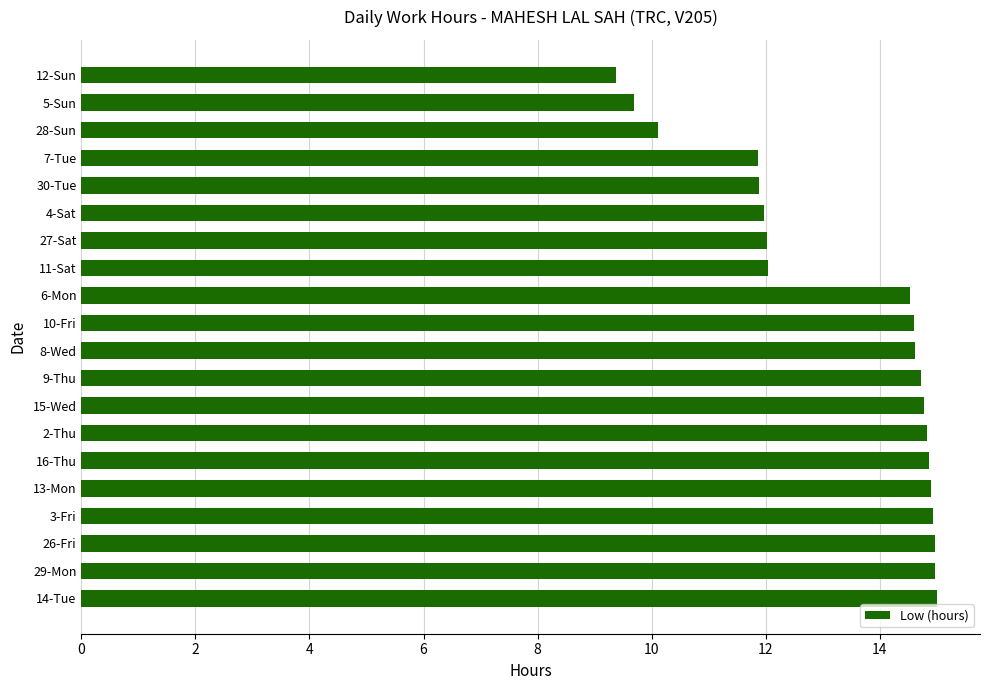

How many data points does each series have?

20